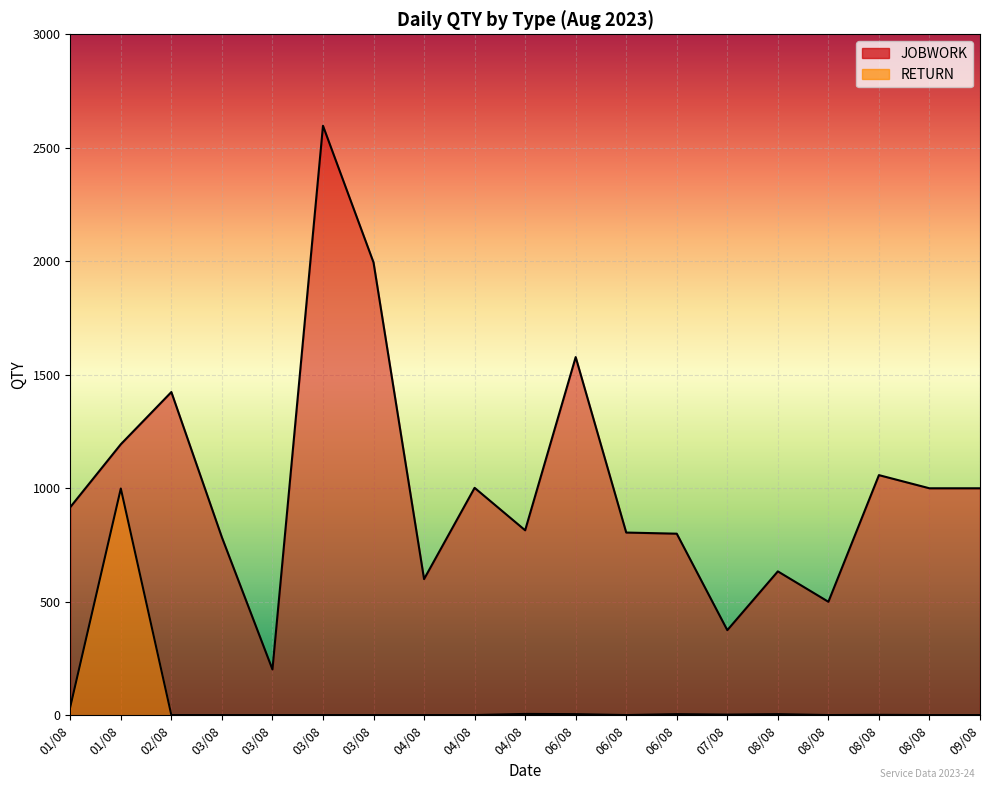

Which series has the largest total across all categories?

JOBWORK